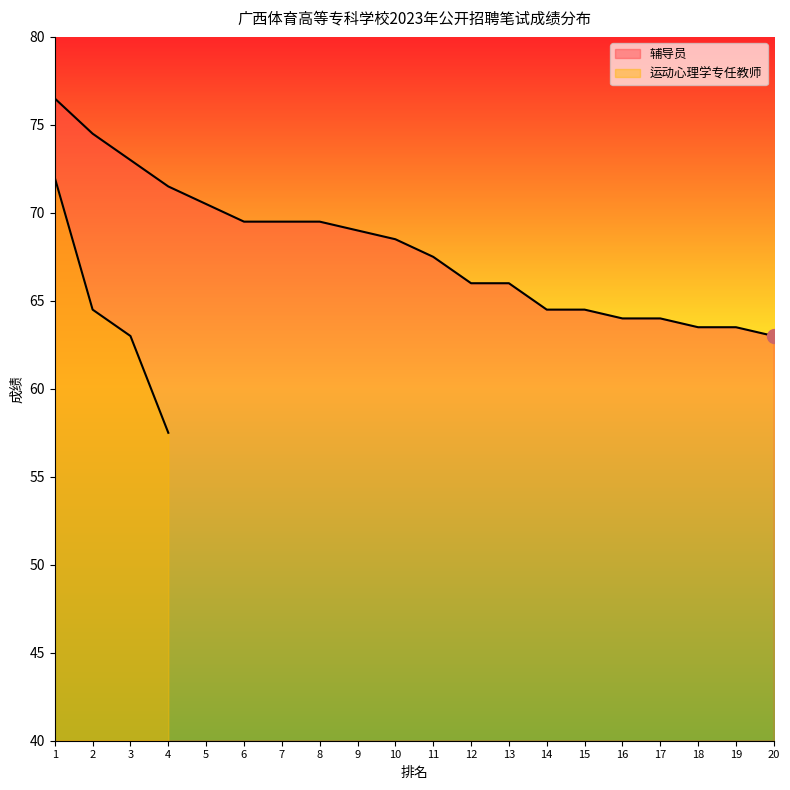

List the labels in order of value, largest first.

1, 2, 3, 4, 5, 6, 7, 8, 9, 10, 11, 12, 13, 14, 15, 16, 17, 18, 19, 20